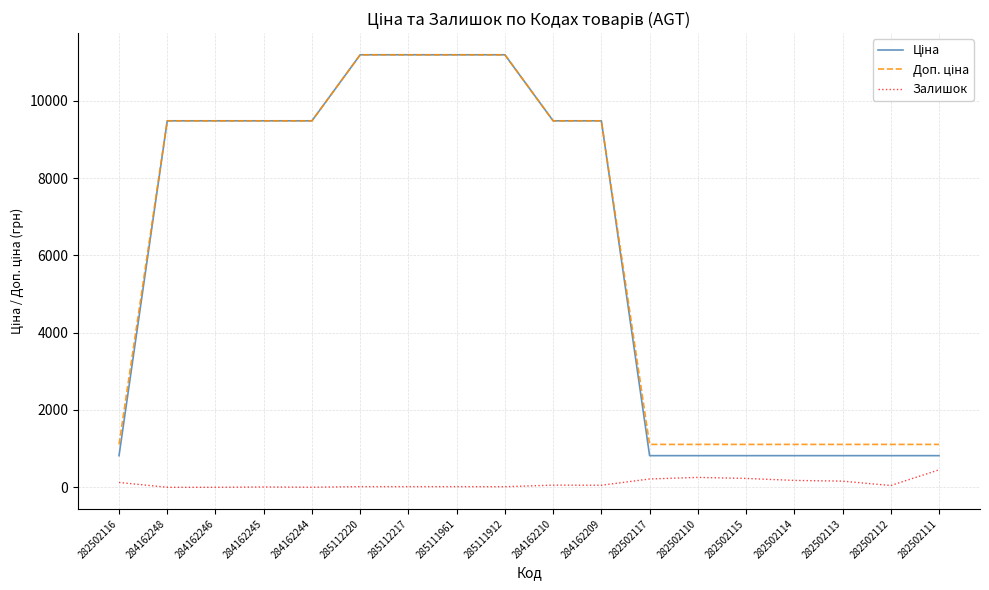

What is the maximum value shown in the chart?

11188.2